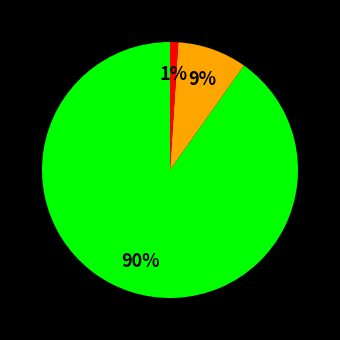

Is there a majority slice in this chart?

Yes